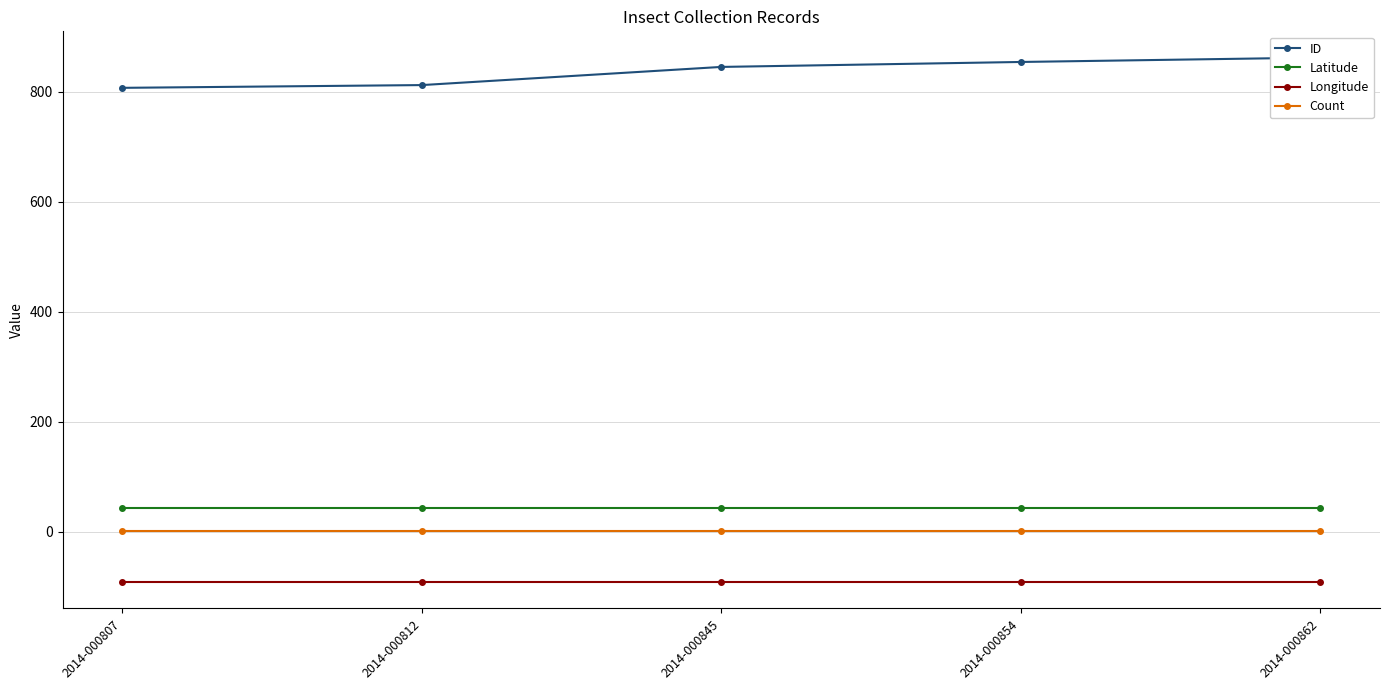

The value of Latitude at 2014-000862 is 13.7. True or false?

False